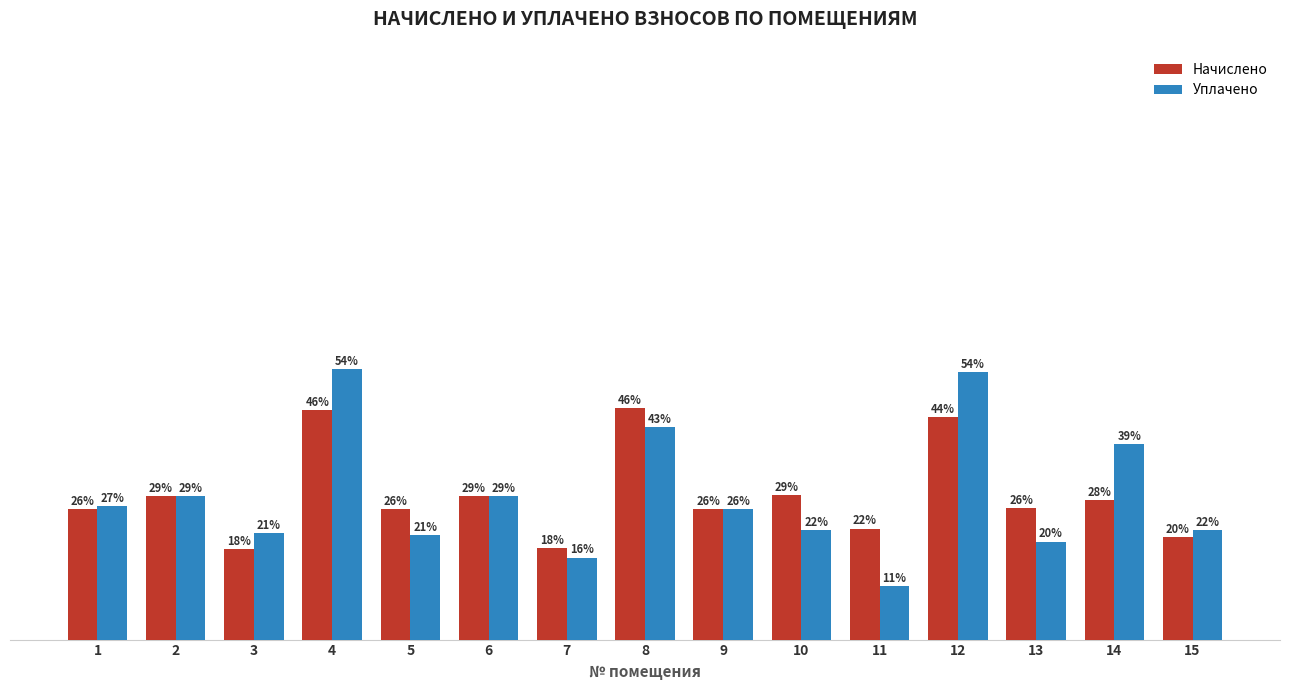

Are the bars horizontal?

No